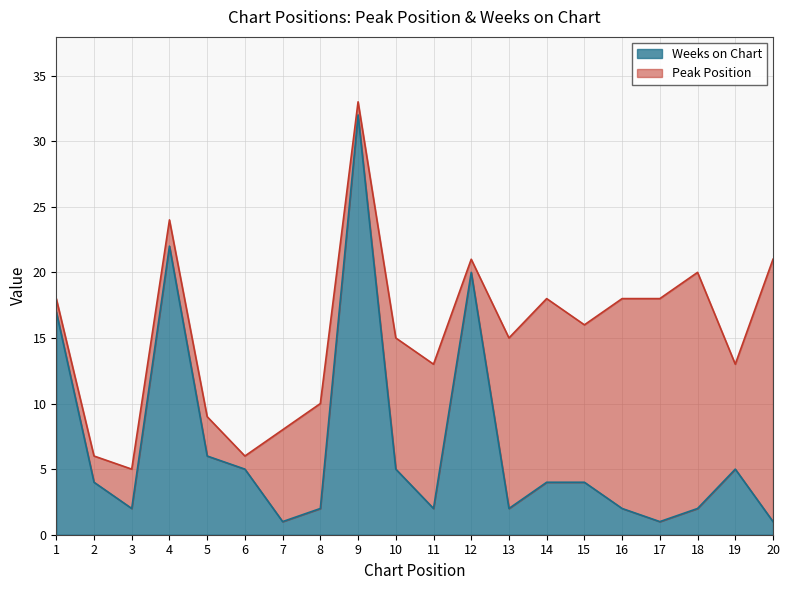

What is the difference between the second highest and minimum values?

21